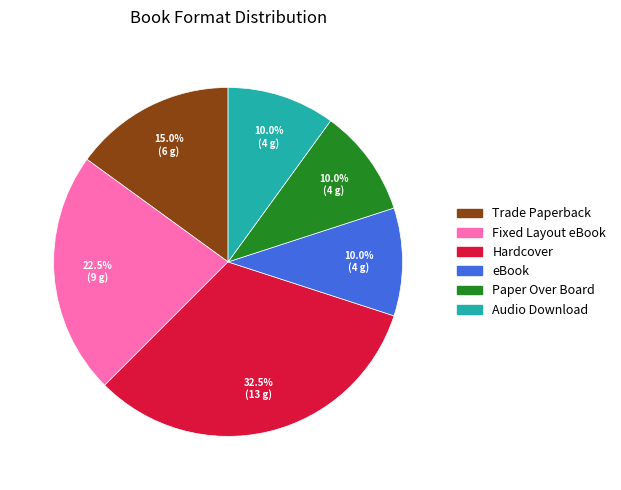

Approximately how many times larger is the value at Hardcover compared to Trade Paperback?

2.2